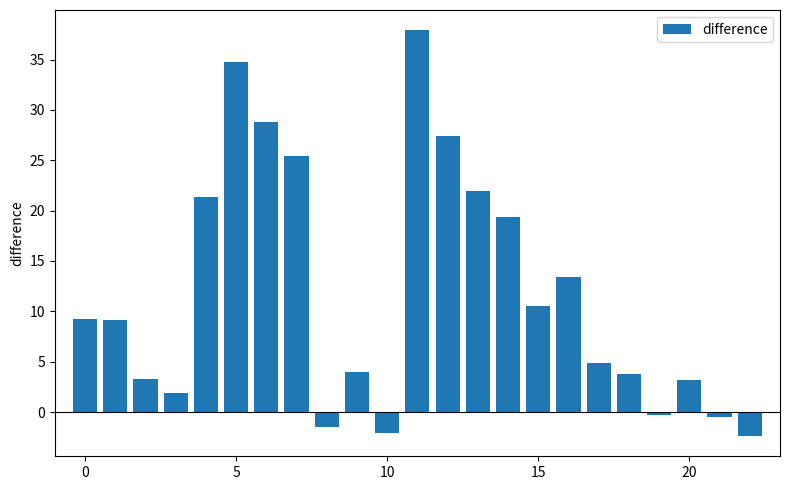

What is the value of the 19th bar from the left?

3.8